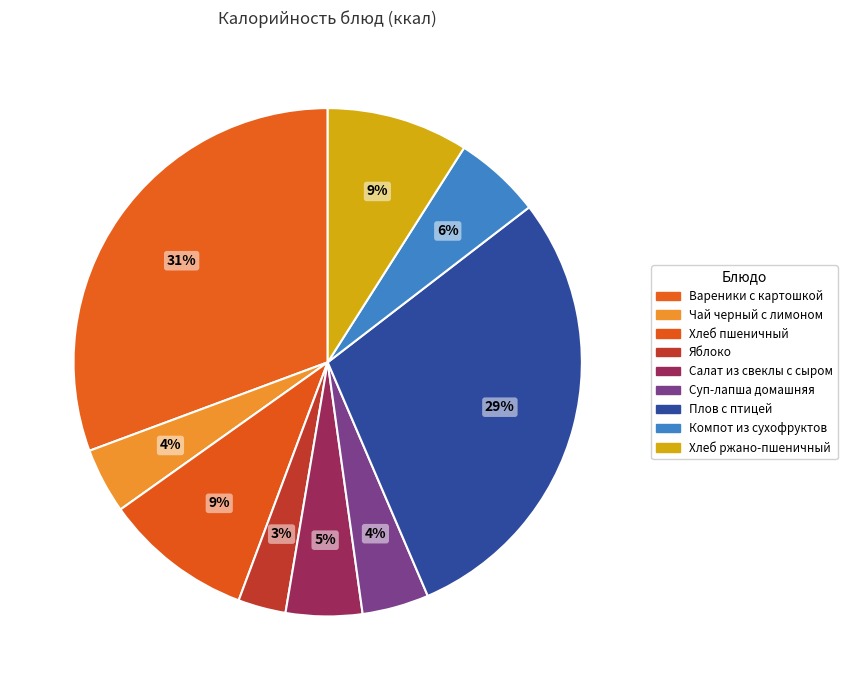

What percentage is the Яблоко slice, to the nearest percent?

3%